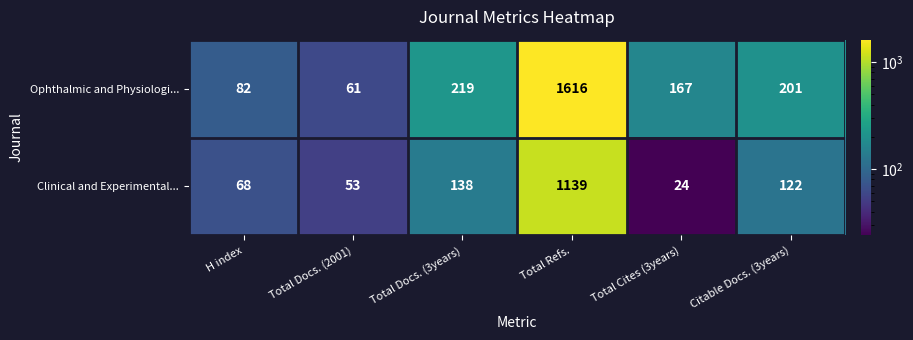

What is the sum of all Ophthalmic and Physiologi... values?

2346